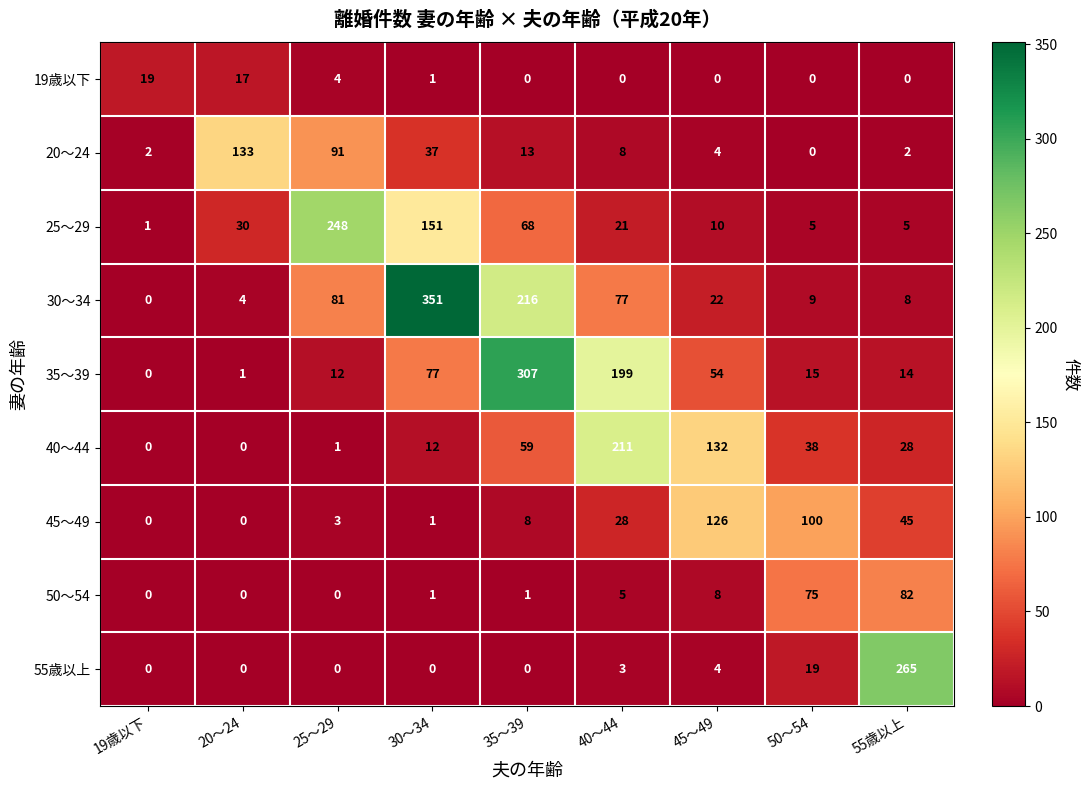

Where does the 30～34 series first go above 22?

25～29